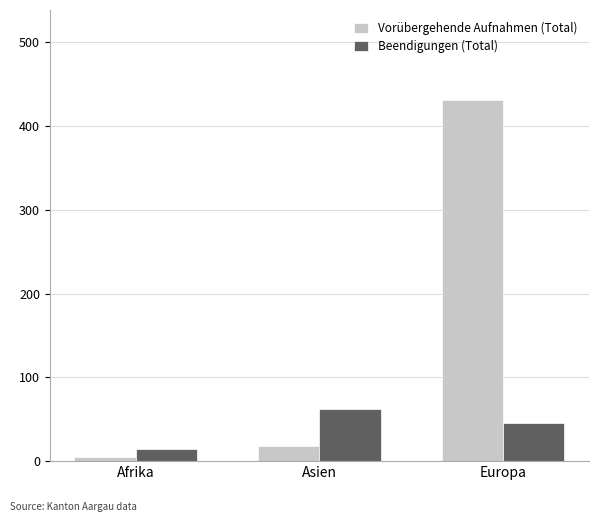

At which label is Beendigungen (Total) closest to 38?

Europa